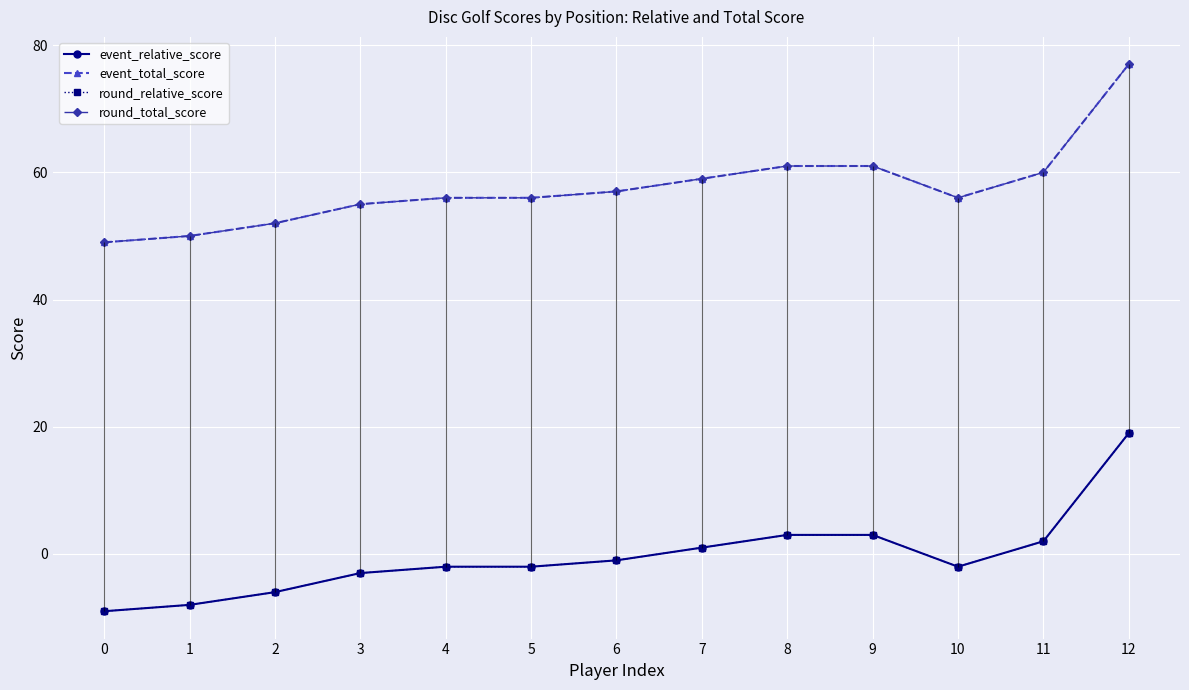

Does the chart display data point markers on the line(s)?

Yes